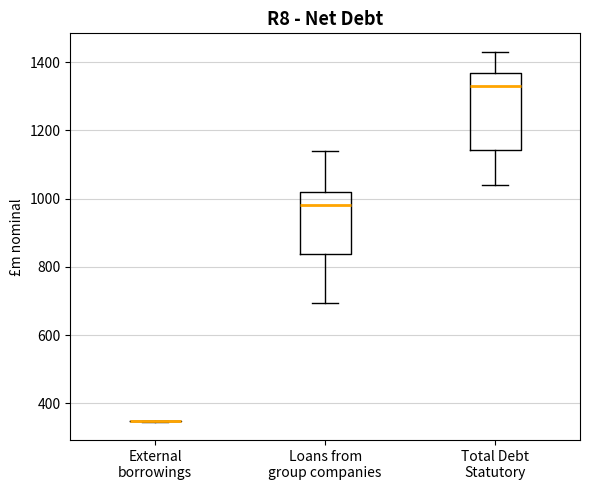

Reading left to right, transcribe this box plot: for each box, give where its median line is, the range the box spans, and where its two whiskers end, as read against the y-axis. The values are not printed on the chart, so give them approximately, as read against the axis.

External borrowings: box collapsed to a line at 340, whiskers 340 to 340
Loans from group companies: median 980, box 840 to 1020, whiskers 700 to 1140
Total Debt Statutory: median 1320, box 1140 to 1360, whiskers 1040 to 1440